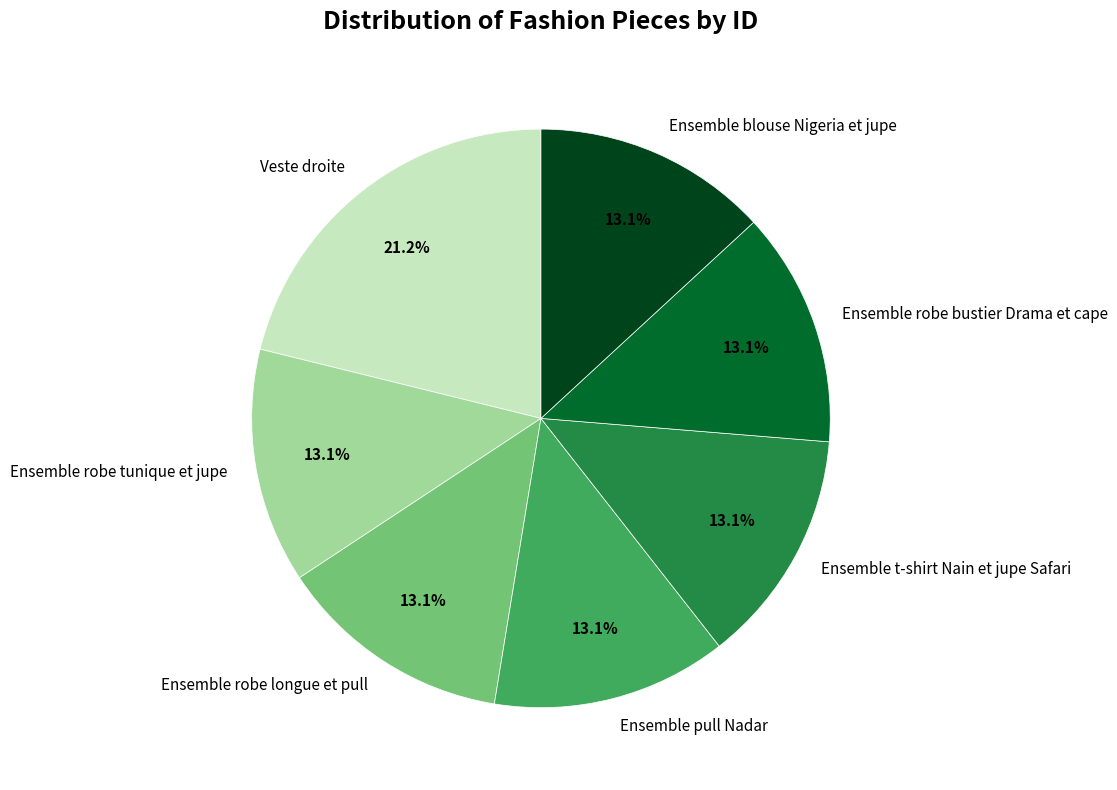

Which category has the biggest portion of the pie?

Veste droite